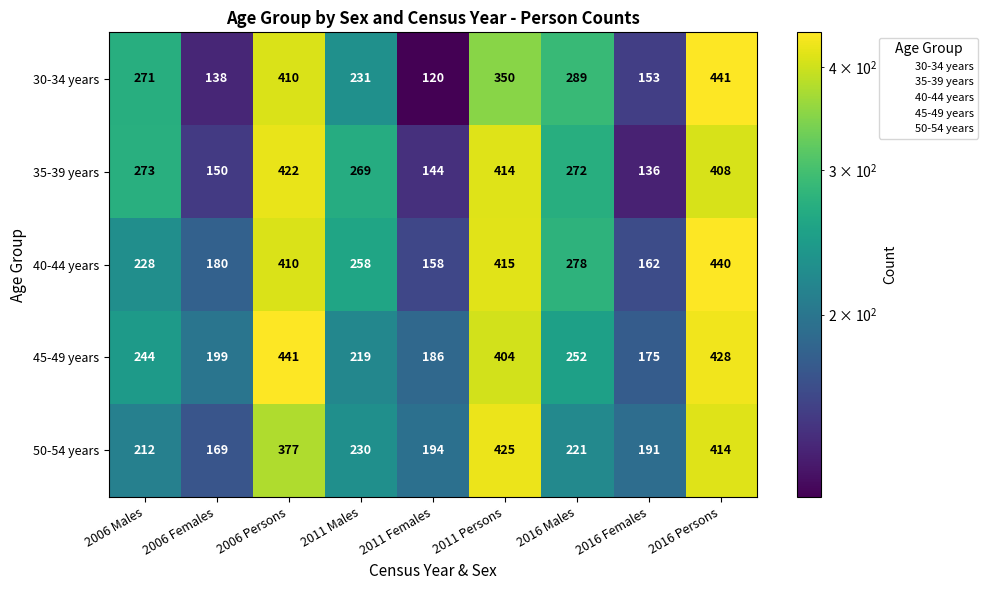

Which series has the widest spread of values?

30-34 years